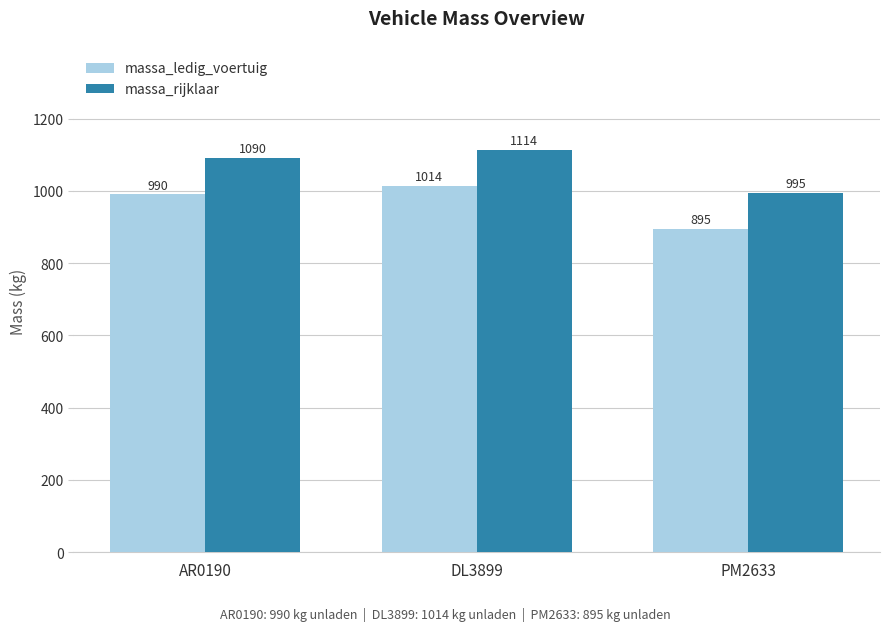

What is the difference between the massa_ledig_voertuig values at DL3899 and PM2633?

119